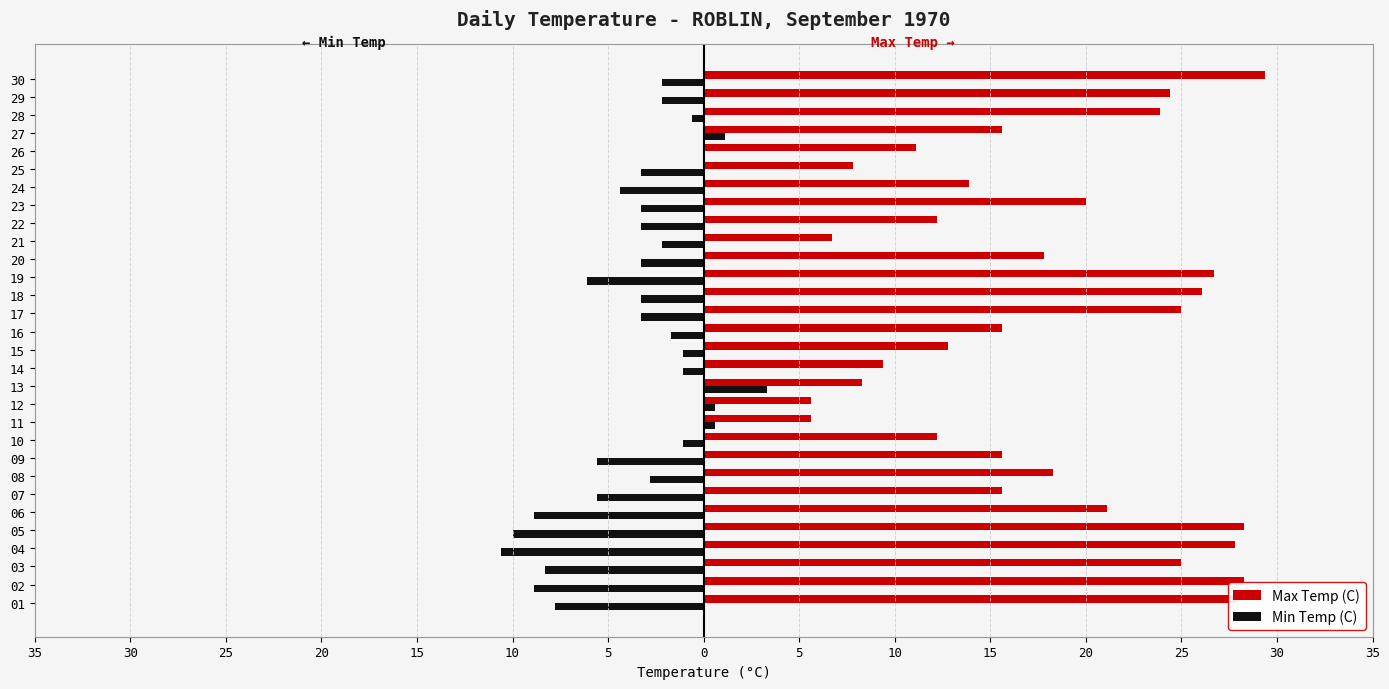

What is the minimum value for Min Temp (C)?

-10.6